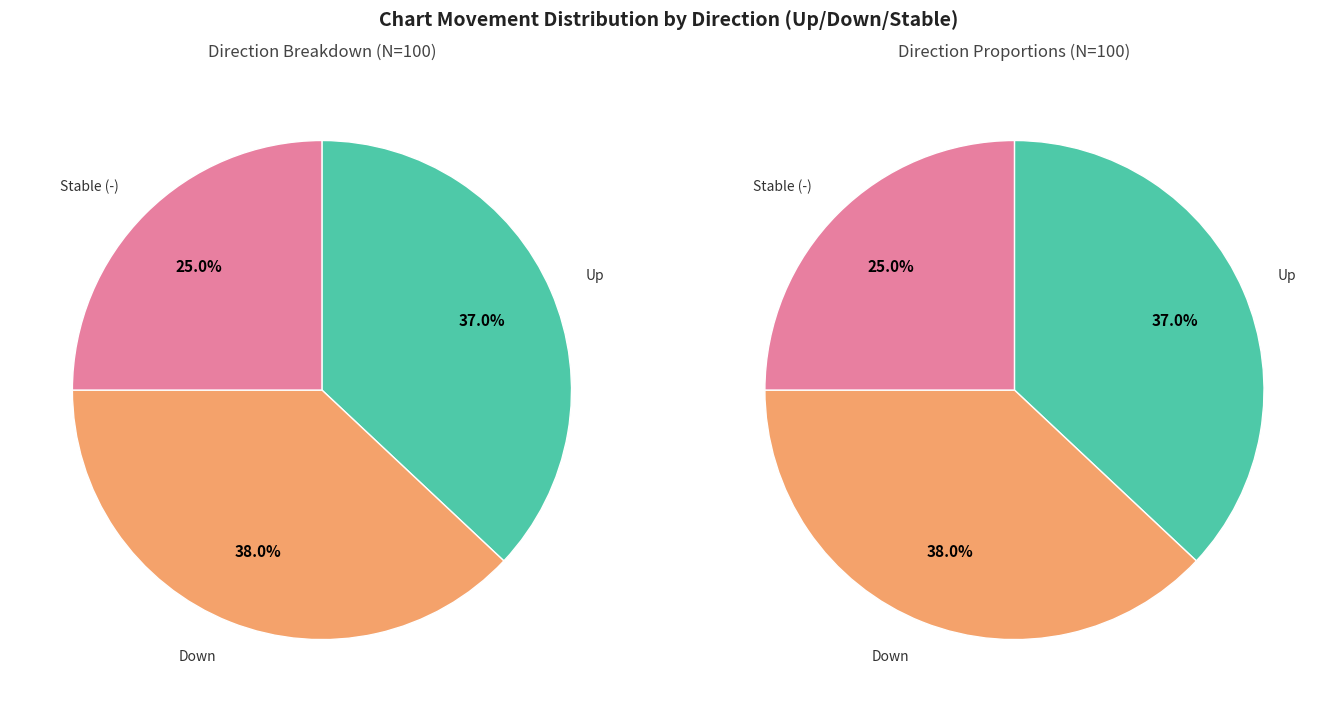

Count the number of slices in the pie.

3